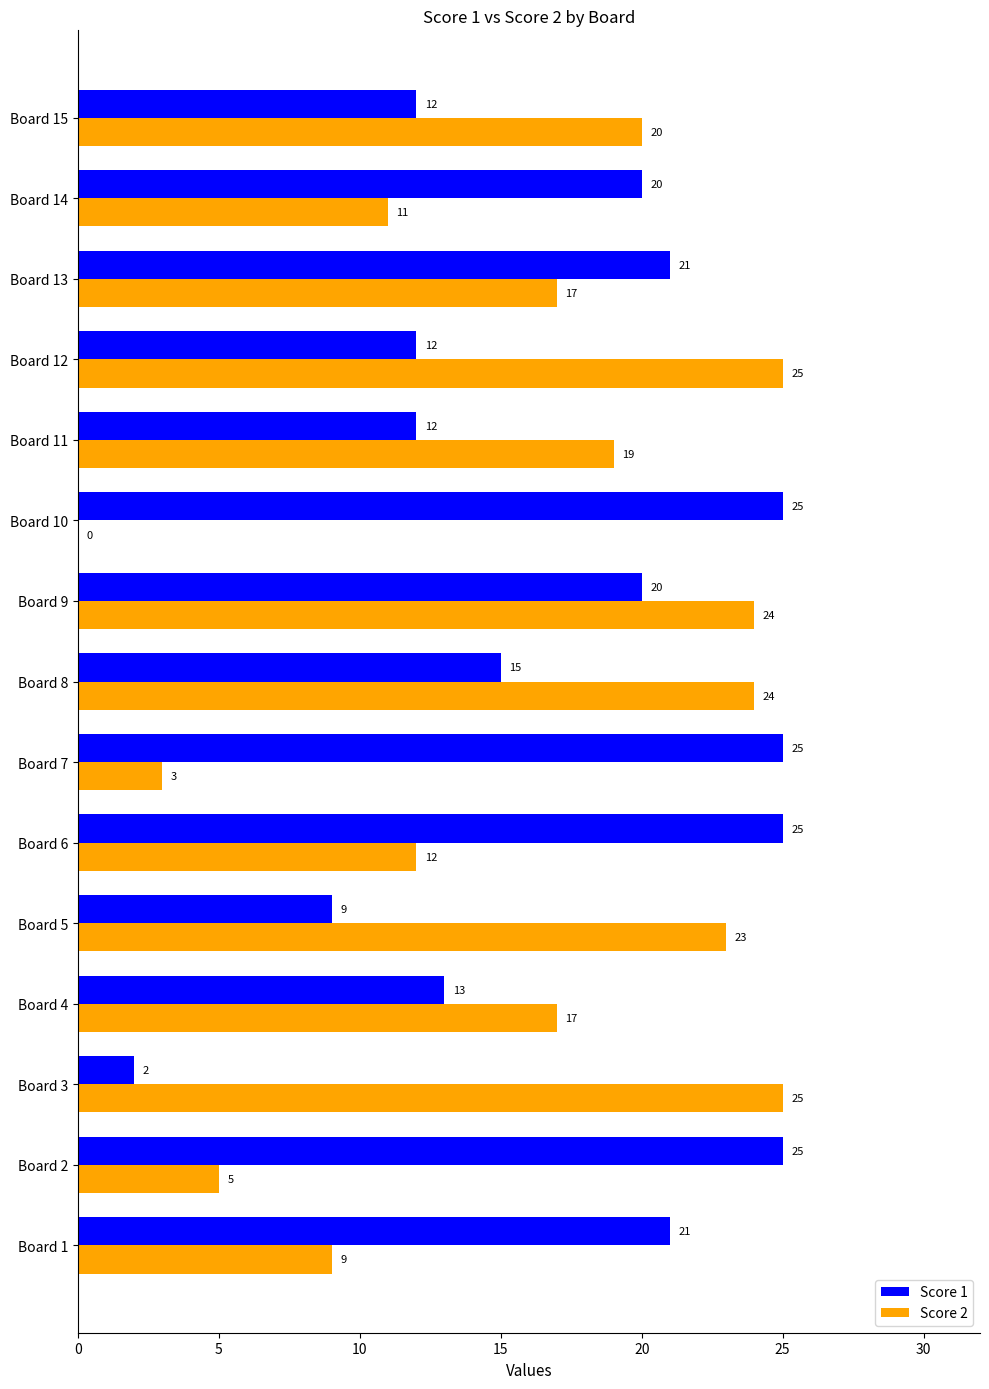

Which series has the largest total across all categories?

Score 1